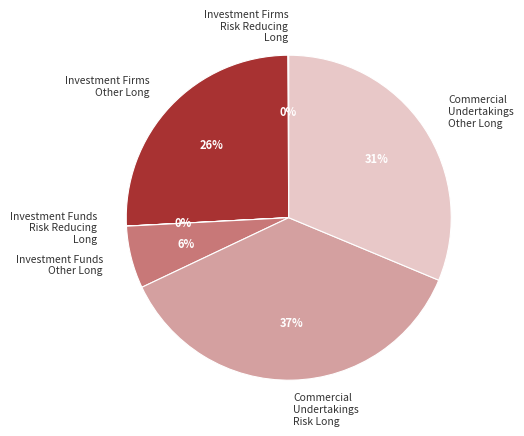

Is there a majority slice in this chart?

No